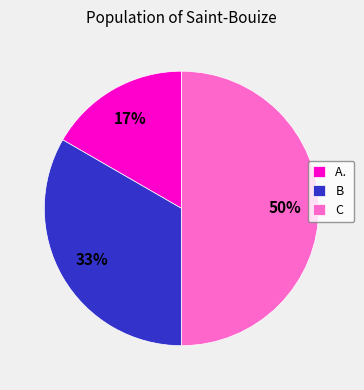

Rank the categories by value from highest to lowest.

C, B, A.